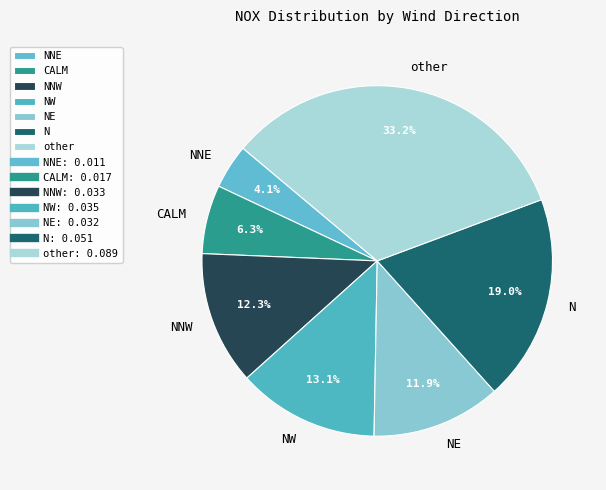

To the nearest percent, what is the combined percentage of CALM and NW?

19%